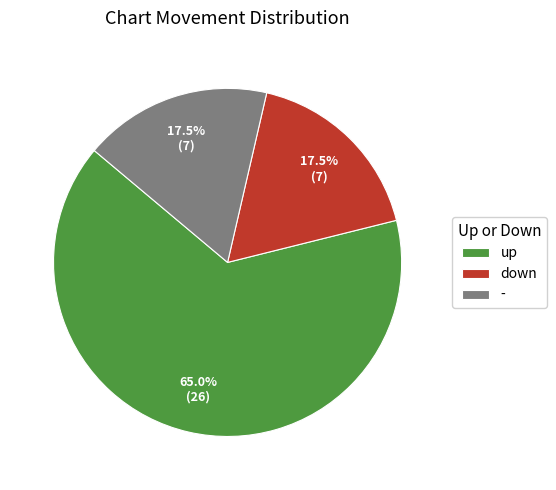

Which slice is the largest?

up